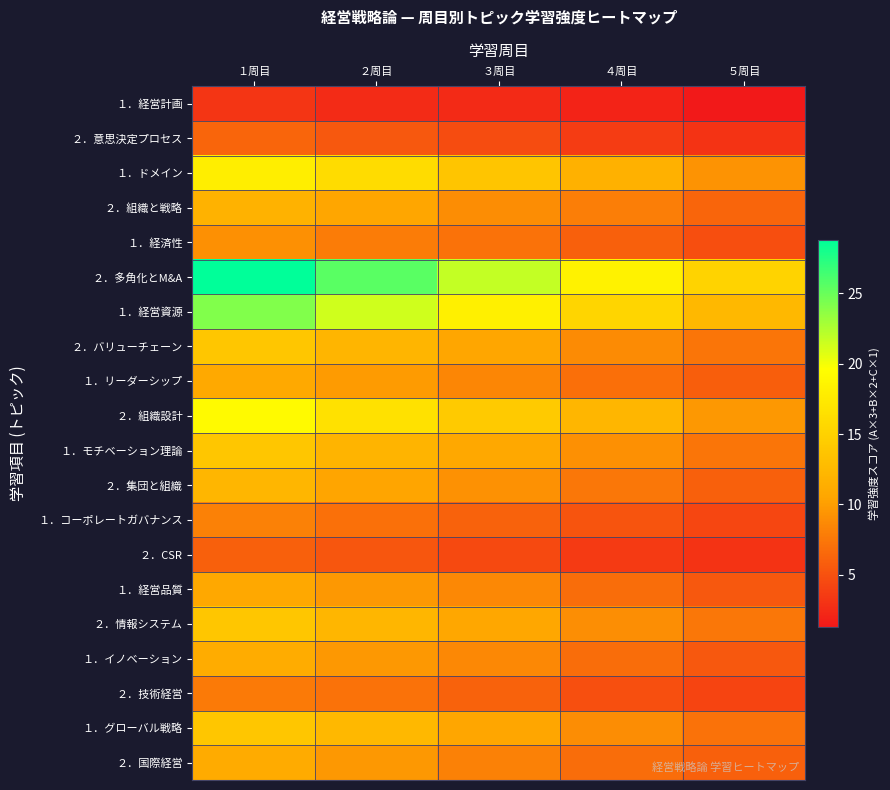

Reading left to right, what are all the values shown in this chart?

１．経営計画: １周目=3.2	２周目=2.6	３周目=2.5	４周目=2.0	５周目=1.3
２．意思決定プロセス: １周目=6.3	２周目=5.4	３周目=4.7	４周目=3.6	５周目=3.1
１．ドメイン: １周目=17.9	２周目=16.1	３周目=13.8	４周目=11.7	５周目=9.3
２．組織と戦略: １周目=11.8	２周目=10.6	３周目=8.9	４周目=7.9	５周目=6.3
１．経済性: １周目=9.2	２周目=7.8	３周目=7.1	４周目=6.0	５周目=4.8
２．多角化とM&A: １周目=28.8	２周目=25.5	３周目=21.8	４周目=18.4	５周目=15.2
１．経営資源: １周目=24.1	２周目=21.4	３周目=18.1	４周目=15.3	５周目=12.5
２．バリューチェーン: １周目=13.8	２周目=12.1	３周目=10.6	４周目=8.8	５周目=7.4
１．リーダーシップ: １周目=11.0	２周目=9.9	３周目=8.5	４周目=6.9	５周目=5.9
２．組織設計: １周目=19.2	２周目=16.7	３周目=14.3	４周目=12.3	５周目=9.7
１．モチベーション理論: １周目=13.8	２周目=12.0	３周目=10.8	４周目=9.1	５周目=7.4
２．集団と組織: １周目=12.2	２周目=10.5	３周目=9.2	４周目=7.5	５周目=6.0
１．コーポレートガバナンス: １周目=8.1	２周目=7.0	３周目=6.1	４周目=5.3	５周目=4.2
２．CSR: １周目=6.0	２周目=5.3	３周目=4.4	４周目=3.6	５周目=3.1
１．経営品質: １周目=10.8	２周目=9.6	３周目=8.6	４周目=6.9	５周目=5.5
２．情報システム: １周目=13.9	２周目=12.2	３周目=10.7	４周目=9.0	５周目=7.5
１．イノベーション: １周目=11.1	２周目=9.6	３周目=8.5	４周目=6.8	５周目=5.4
２．技術経営: １周目=7.8	２周目=7.2	３周目=6.1	４周目=4.9	５周目=4.2
１．グローバル戦略: １周目=13.8	２周目=12.4	３周目=10.6	４周目=8.9	５周目=7.2
２．国際経営: １周目=11.1	２周目=9.6	３周目=8.1	４周目=6.8	５周目=6.0